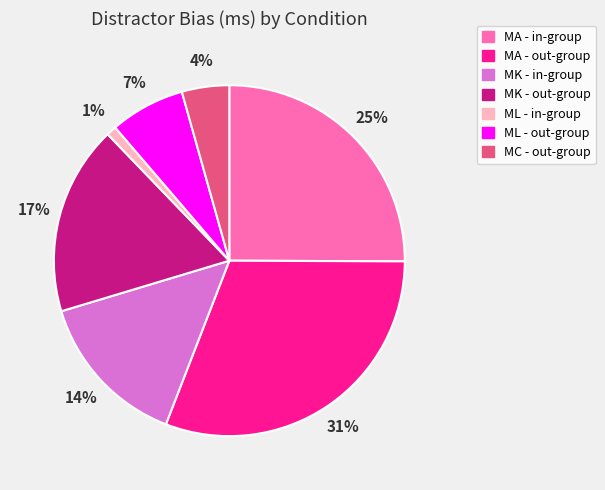

Approximately how many times larger is the value at ML - in-group compared to MK - out-group?

0.1